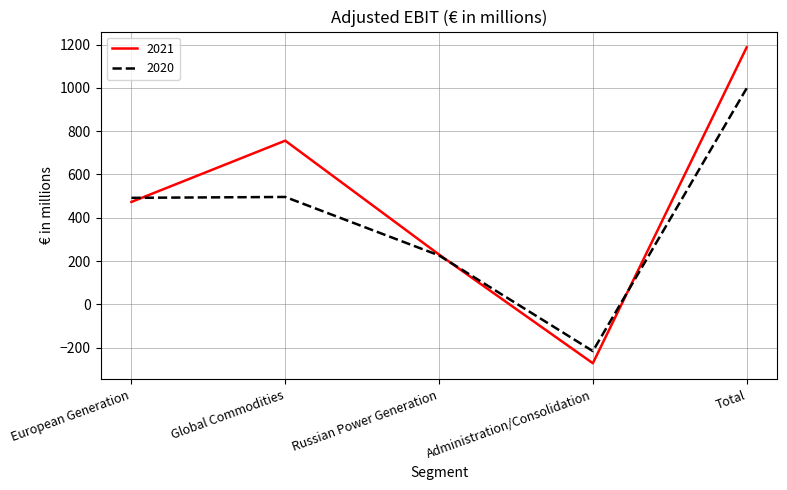

Between European Generation and Total, which series saw the biggest shift?

2021